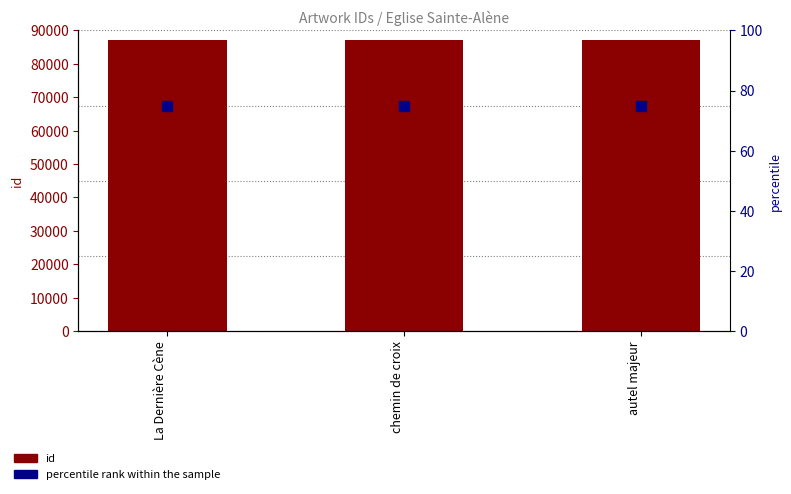

Which series contains the lowest Y value?

percentile rank within the sample